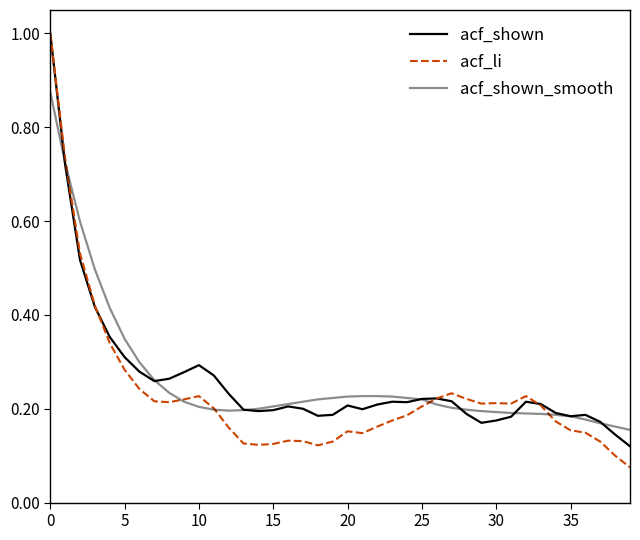

How many categories are shown in the chart?

40